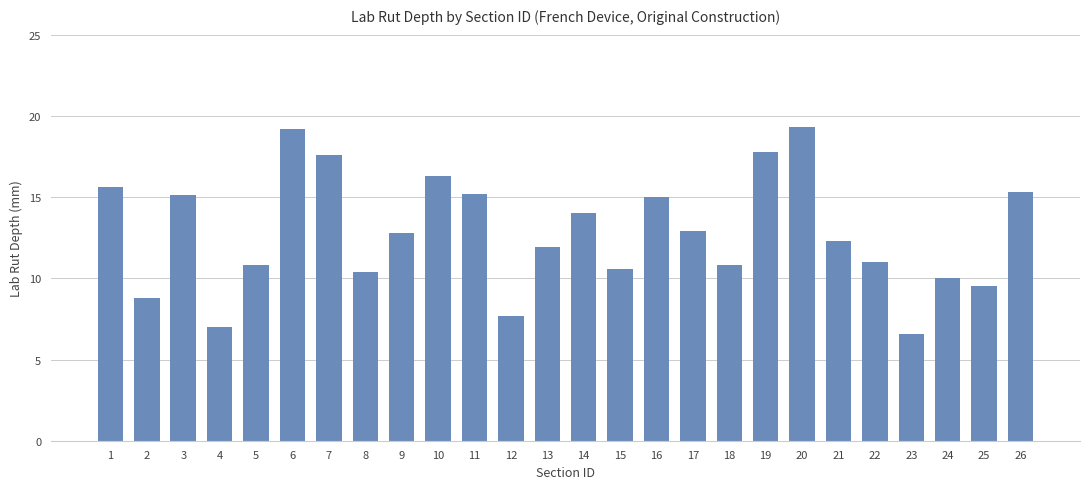

What is the smallest value displayed?

6.6